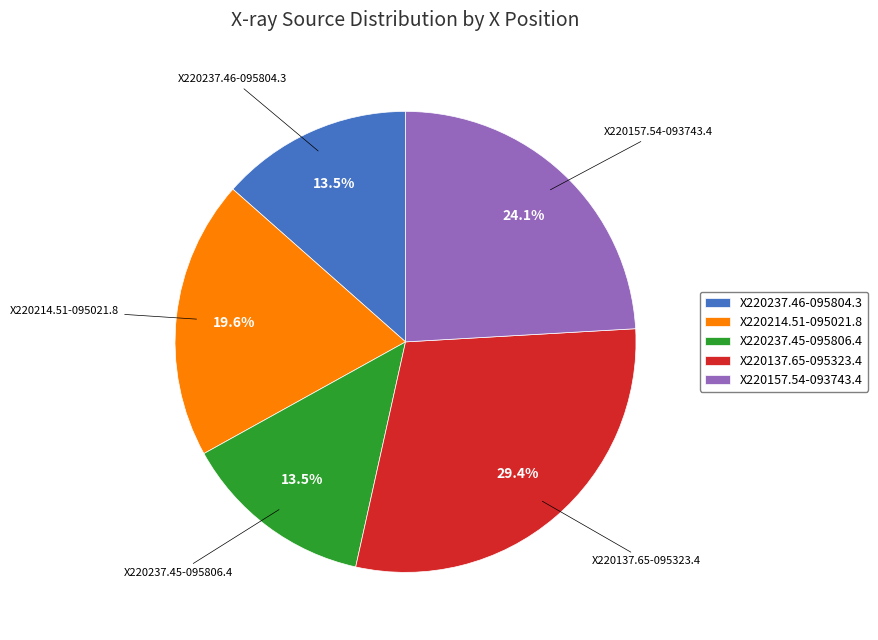

What percentage do X220214.51-095021.8 and X220237.45-095806.4 together represent?

33.1%